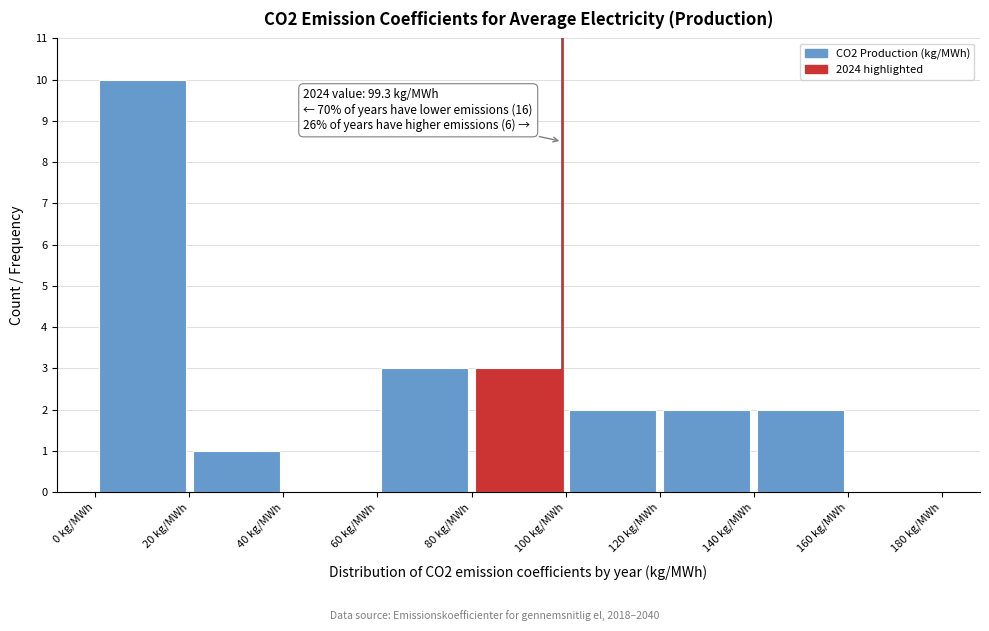

Which range on the x-axis has the tallest bar?

0 to 20